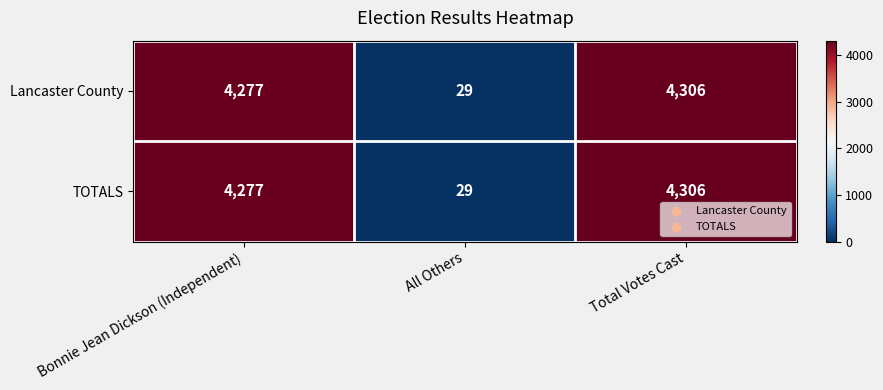

At which category does the chart reach its minimum across all series?

All Others